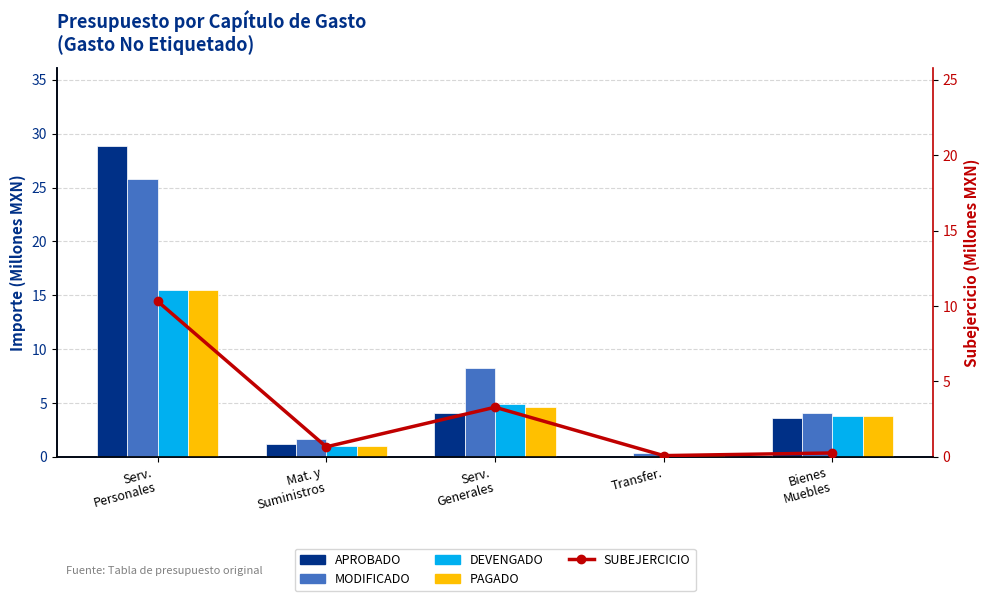

What is the label of the 5th bar from the left?

Bienes
Muebles